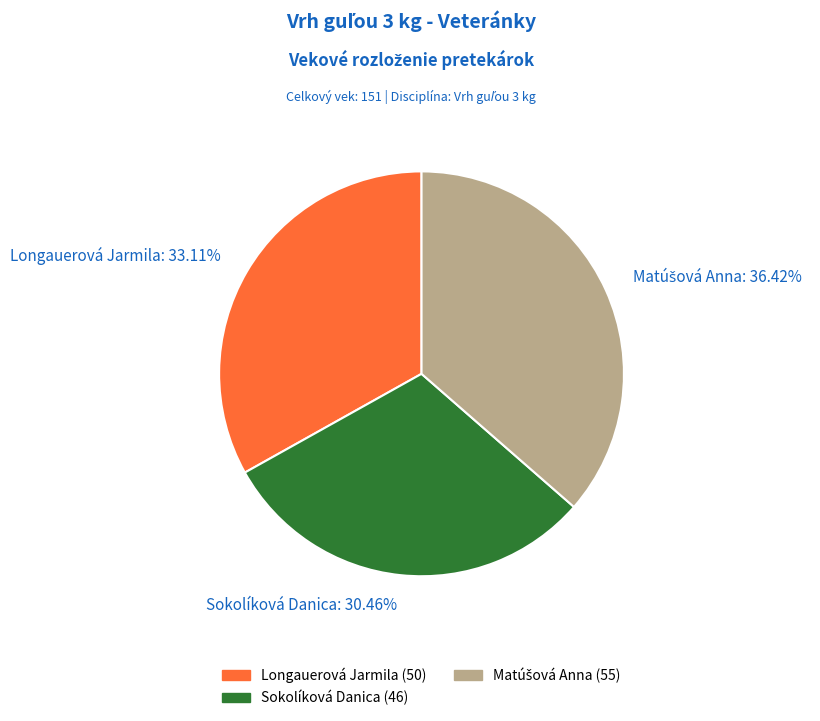

To the nearest percent, what is the difference between the largest and smallest slice percentages?

6%